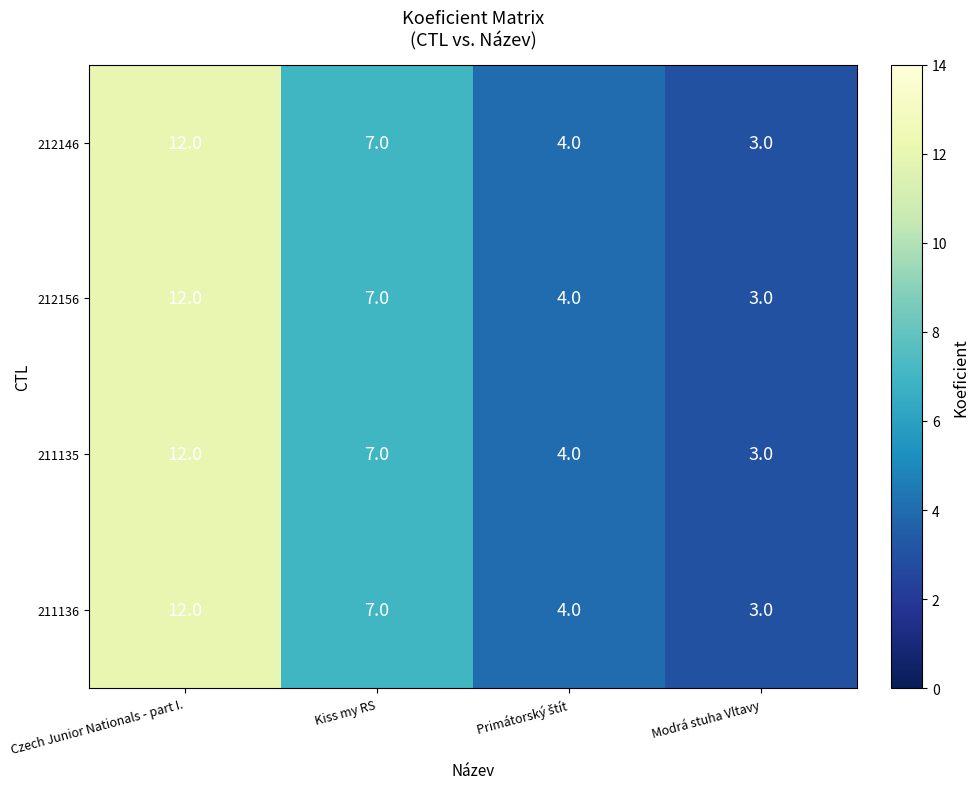

At which category is the sum across all series the highest?

Czech Junior Nationals - part I.